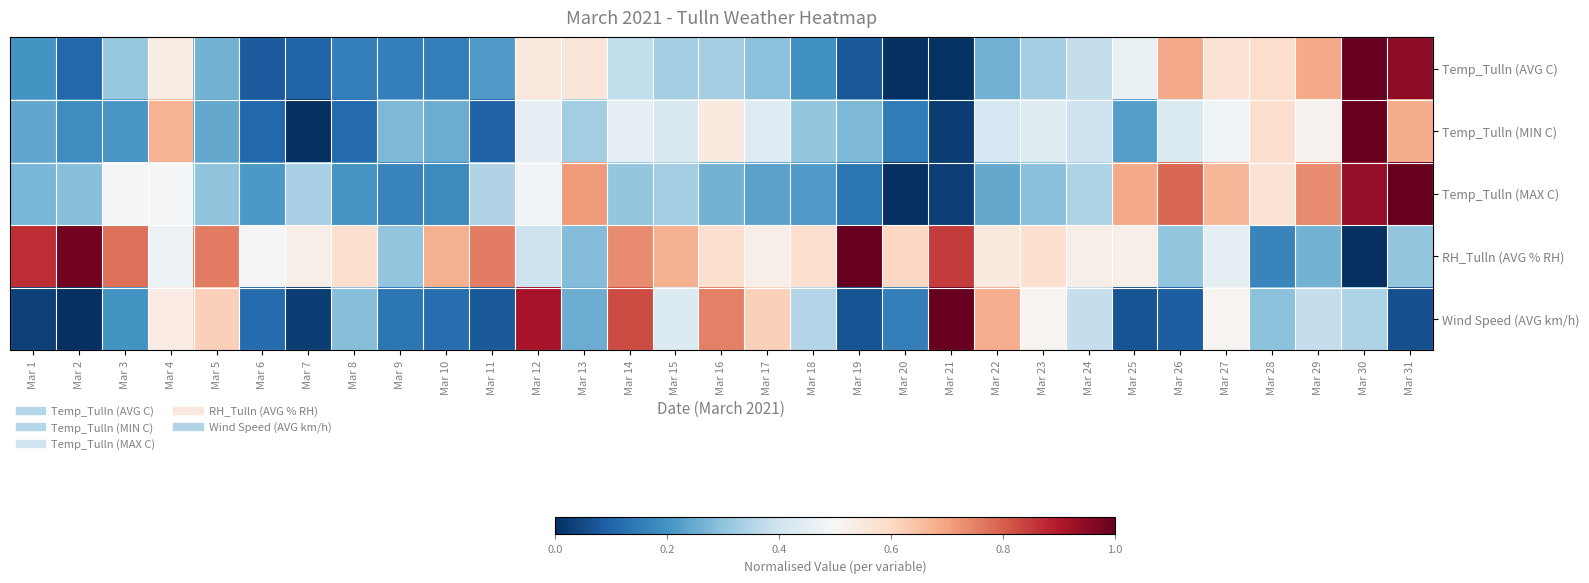

Reading right to left, list all the values displayed in this chart.

Temp_Tulln (AVG C): Mar 31=0.9	Mar 30=1.0	Mar 29=0.7	Mar 28=0.6	Mar 27=0.6	Mar 26=0.7	Mar 25=0.5	Mar 24=0.4	Mar 23=0.3	Mar 22=0.3	Mar 21=0.0	Mar 20=0.0	Mar 19=0.1	Mar 18=0.2	Mar 17=0.3	Mar 16=0.3	Mar 15=0.3	Mar 14=0.4	Mar 13=0.6	Mar 12=0.6	Mar 11=0.2	Mar 10=0.2	Mar 9=0.2	Mar 8=0.2	Mar 7=0.1	Mar 6=0.1	Mar 5=0.3	Mar 4=0.5	Mar 3=0.3	Mar 2=0.1	Mar 1=0.2
Temp_Tulln (MIN C): Mar 31=0.7	Mar 30=1.0	Mar 29=0.5	Mar 28=0.6	Mar 27=0.5	Mar 26=0.4	Mar 25=0.2	Mar 24=0.4	Mar 23=0.4	Mar 22=0.4	Mar 21=0.0	Mar 20=0.2	Mar 19=0.3	Mar 18=0.3	Mar 17=0.4	Mar 16=0.5	Mar 15=0.4	Mar 14=0.5	Mar 13=0.3	Mar 12=0.5	Mar 11=0.1	Mar 10=0.3	Mar 9=0.3	Mar 8=0.1	Mar 7=0.0	Mar 6=0.1	Mar 5=0.2	Mar 4=0.7	Mar 3=0.2	Mar 2=0.2	Mar 1=0.2
Temp_Tulln (MAX C): Mar 31=1.0	Mar 30=0.9	Mar 29=0.7	Mar 28=0.6	Mar 27=0.7	Mar 26=0.8	Mar 25=0.7	Mar 24=0.3	Mar 23=0.3	Mar 22=0.2	Mar 21=0.0	Mar 20=0.0	Mar 19=0.1	Mar 18=0.2	Mar 17=0.2	Mar 16=0.3	Mar 15=0.3	Mar 14=0.3	Mar 13=0.7	Mar 12=0.5	Mar 11=0.4	Mar 10=0.2	Mar 9=0.2	Mar 8=0.2	Mar 7=0.3	Mar 6=0.2	Mar 5=0.3	Mar 4=0.5	Mar 3=0.5	Mar 2=0.3	Mar 1=0.3
RH_Tulln (AVG % RH): Mar 31=0.3	Mar 30=0.0	Mar 29=0.3	Mar 28=0.2	Mar 27=0.5	Mar 26=0.3	Mar 25=0.5	Mar 24=0.5	Mar 23=0.6	Mar 22=0.5	Mar 21=0.8	Mar 20=0.6	Mar 19=1.0	Mar 18=0.6	Mar 17=0.5	Mar 16=0.6	Mar 15=0.7	Mar 14=0.7	Mar 13=0.3	Mar 12=0.4	Mar 11=0.8	Mar 10=0.7	Mar 9=0.3	Mar 8=0.6	Mar 7=0.5	Mar 6=0.5	Mar 5=0.8	Mar 4=0.5	Mar 3=0.8	Mar 2=1.0	Mar 1=0.9
Wind Speed (AVG km/h): Mar 31=0.1	Mar 30=0.3	Mar 29=0.4	Mar 28=0.3	Mar 27=0.5	Mar 26=0.1	Mar 25=0.1	Mar 24=0.4	Mar 23=0.5	Mar 22=0.7	Mar 21=1.0	Mar 20=0.2	Mar 19=0.1	Mar 18=0.4	Mar 17=0.6	Mar 16=0.8	Mar 15=0.4	Mar 14=0.8	Mar 13=0.3	Mar 12=0.9	Mar 11=0.1	Mar 10=0.1	Mar 9=0.1	Mar 8=0.3	Mar 7=0.0	Mar 6=0.1	Mar 5=0.6	Mar 4=0.5	Mar 3=0.2	Mar 2=0.0	Mar 1=0.0